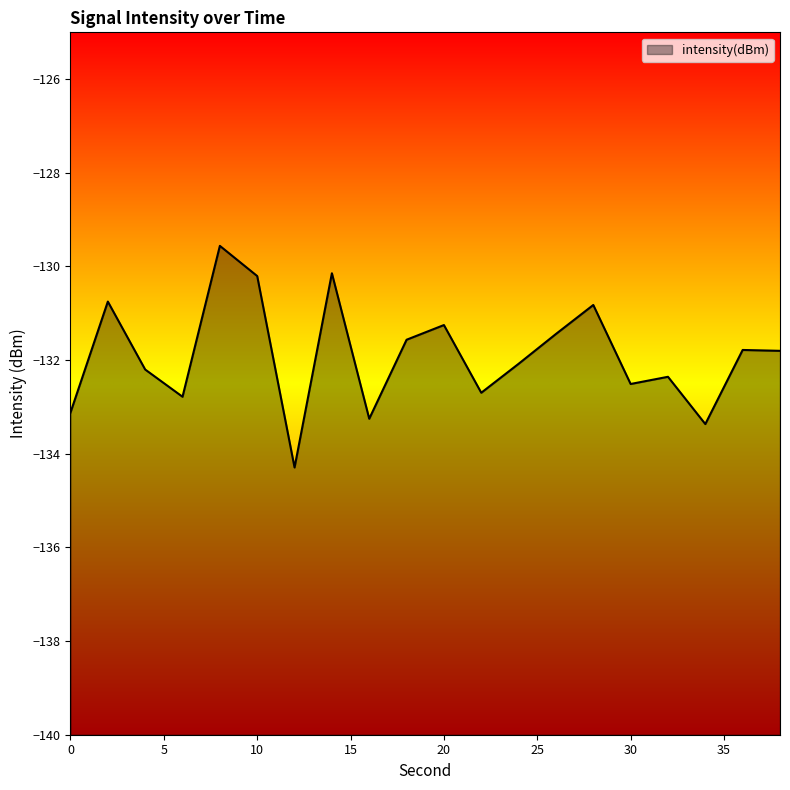

List the labels in order of value, largest first.

8, 14, 10, 2, 28, 20, 26, 18, 36, 38, 24, 4, 32, 30, 22, 6, 0, 16, 34, 12